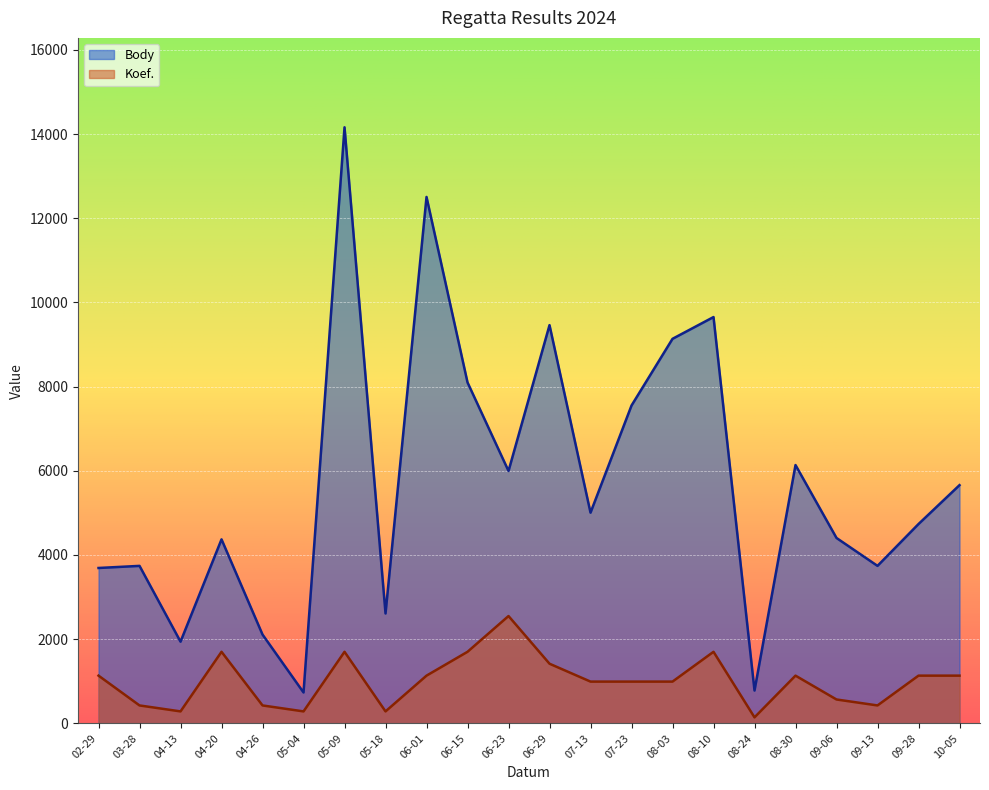

How many lines are shown in the chart?

2